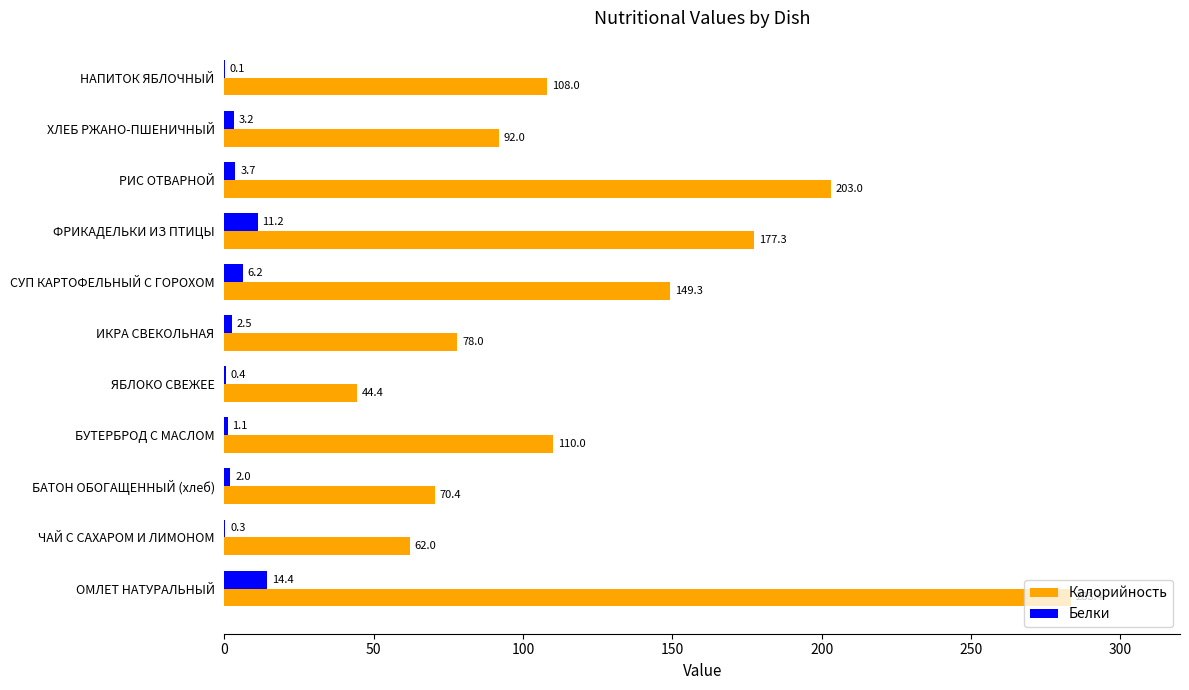

At which label is Калорийность closest to 163?

СУП КАРТОФЕЛЬНЫЙ С ГОРОХОМ